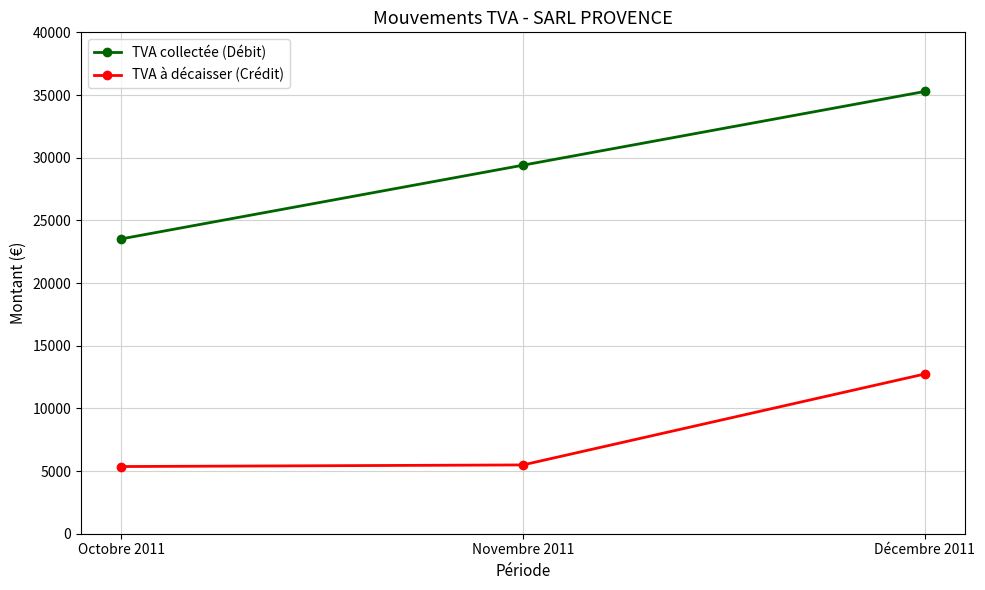

What position from the left is Novembre 2011?

2